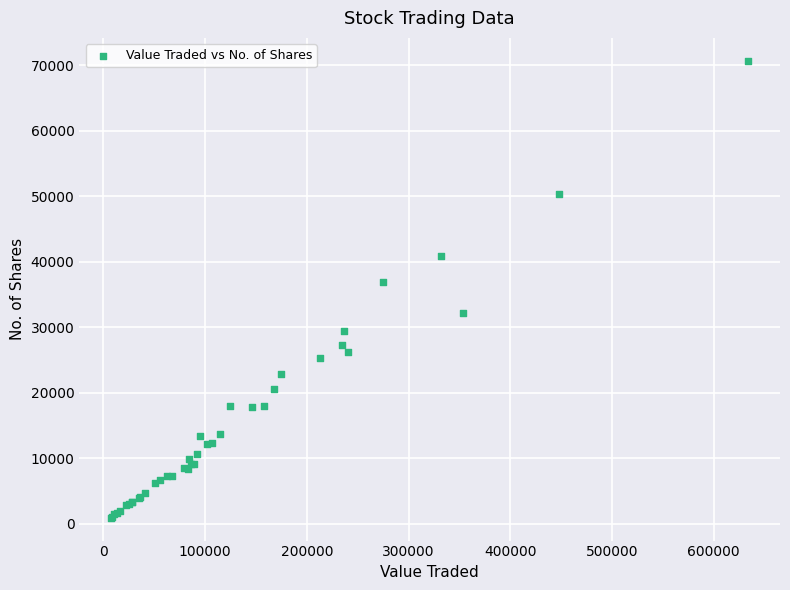

What Y value in the scatter plot is closest to 35796?

36930